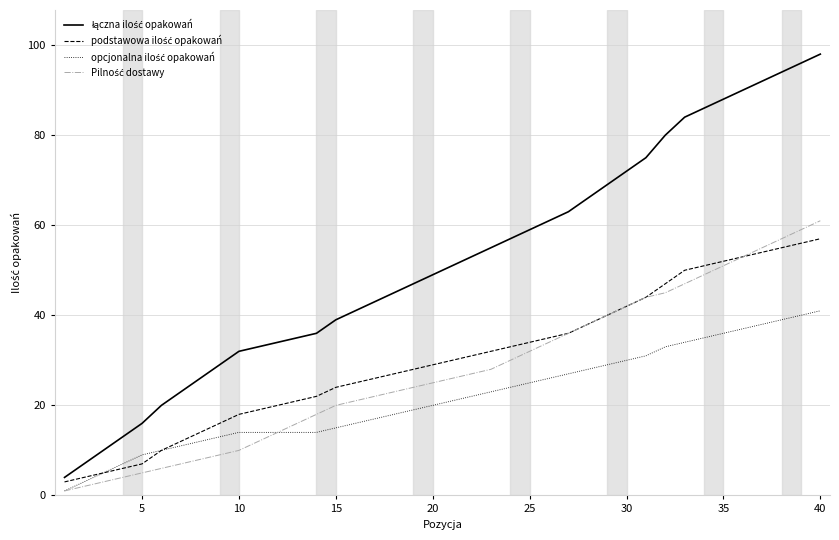

What is the greatest value displayed?

98